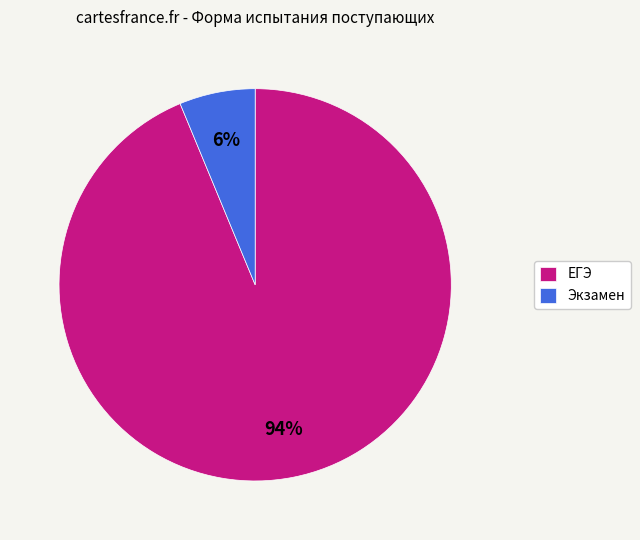

What is the smallest slice in the pie chart?

Экзамен